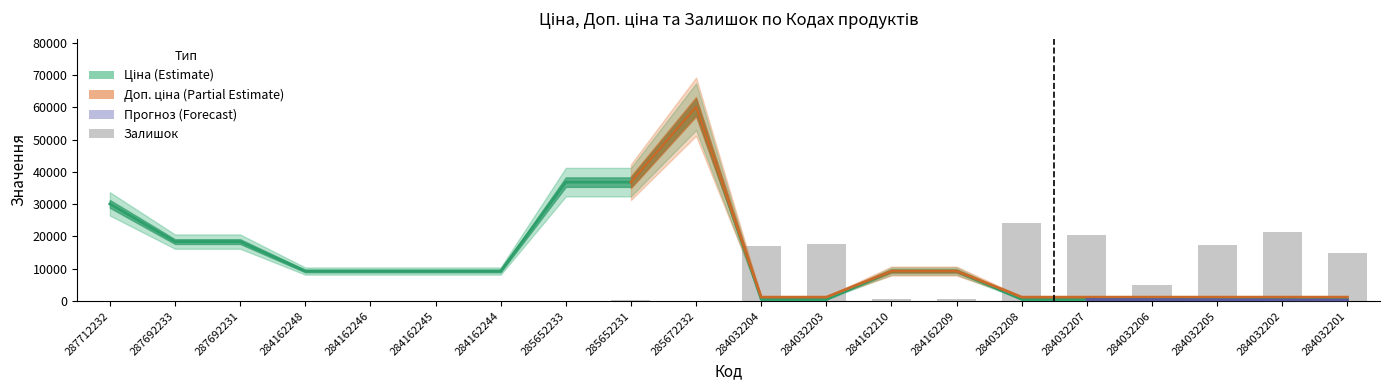

What is the difference between the second highest and second lowest values in the Залишок series?

21455.4